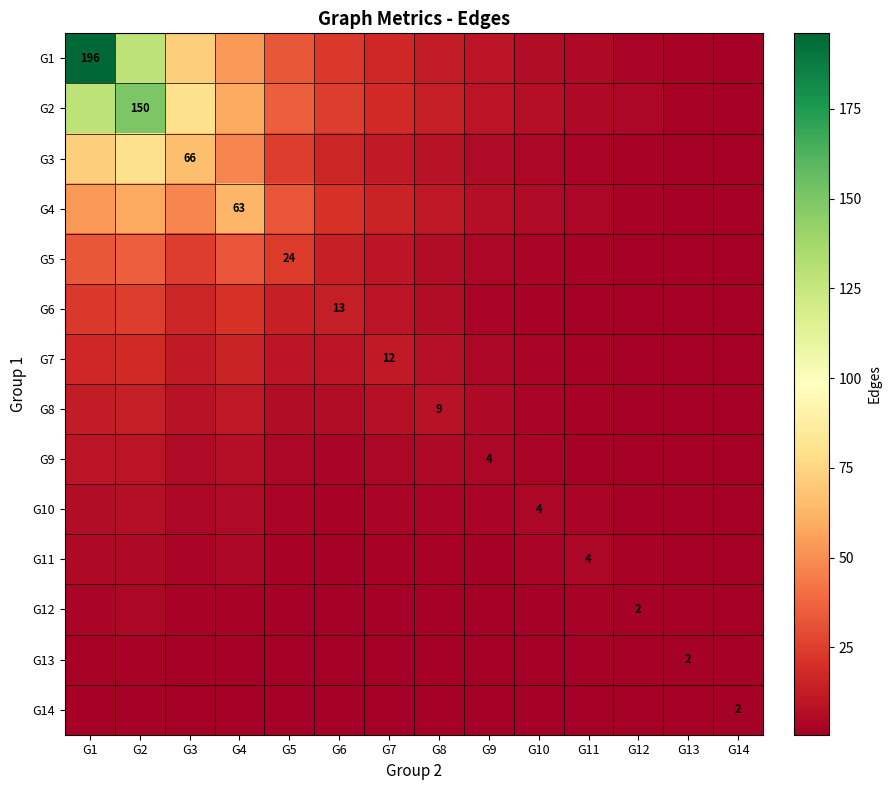

At which label is G3 closest to 40?

G4